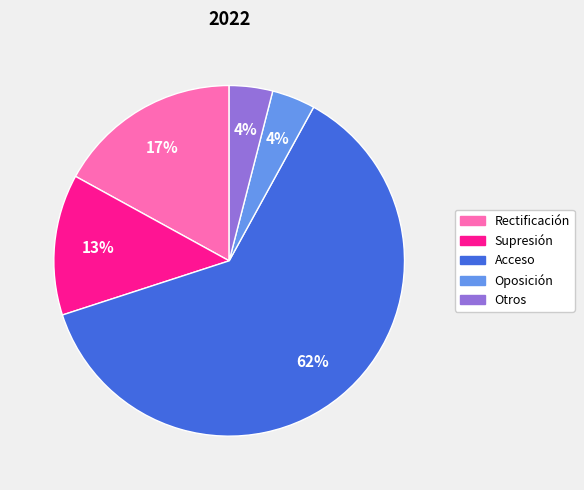

Is it true that Oposición is 4% of the pie?

True